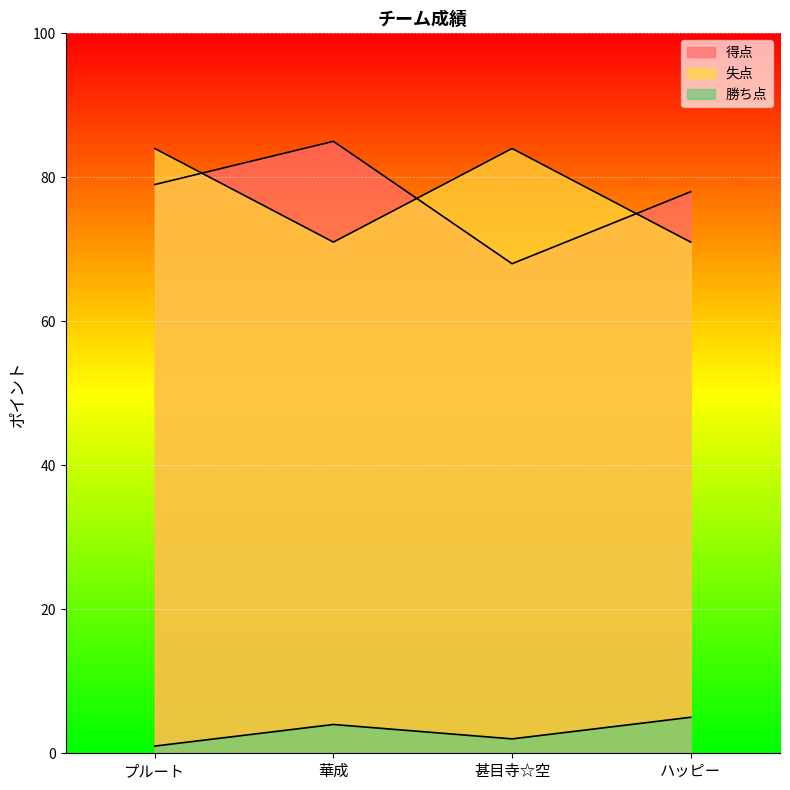

Where is the first local maximum for 勝ち点?

華成